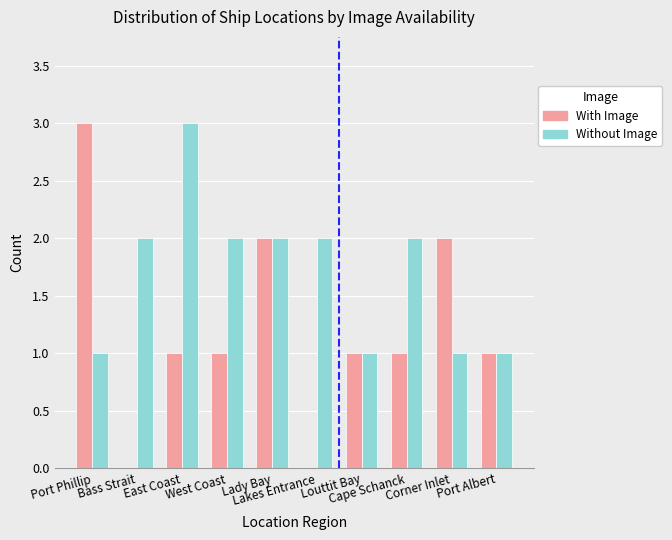

How many categories are shown in the chart?

10